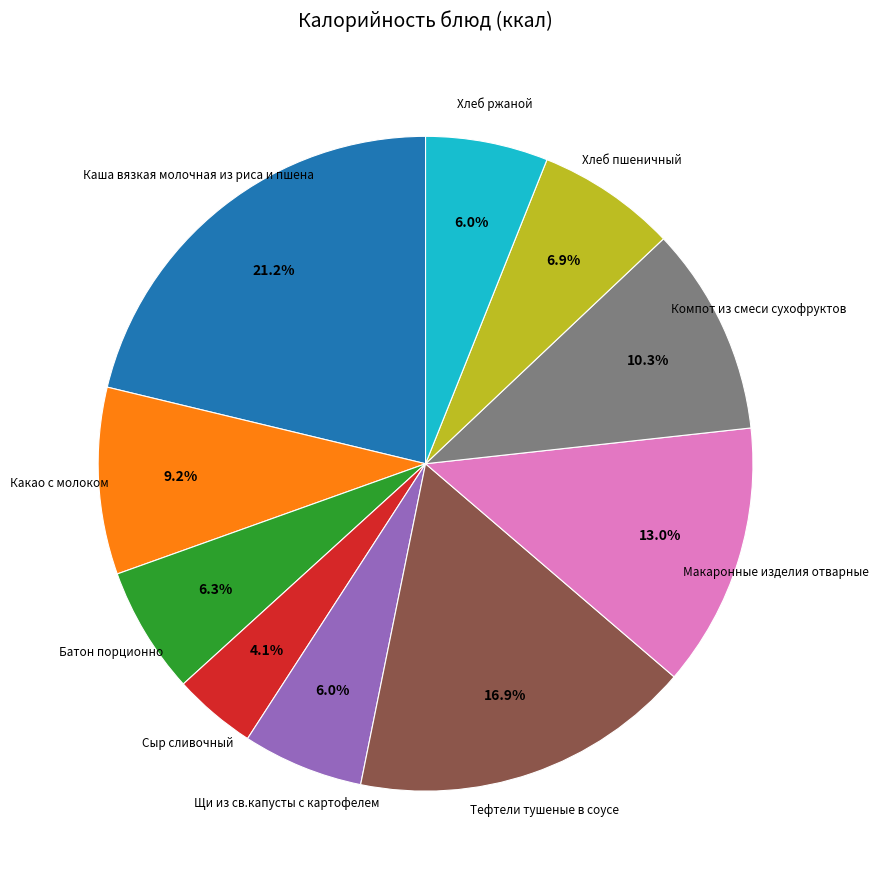

How many segments does this pie chart have?

10